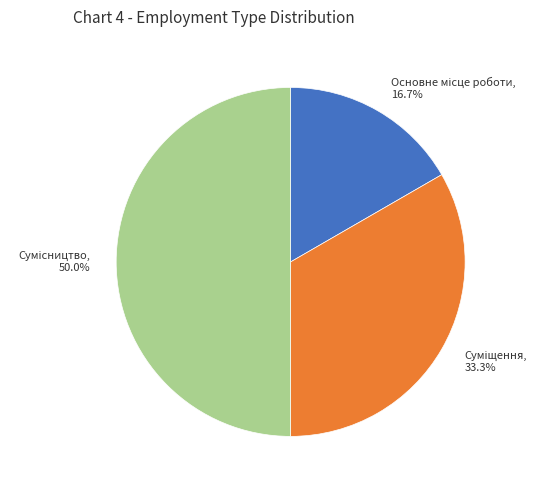

Is Сумісництво the majority of the pie?

No